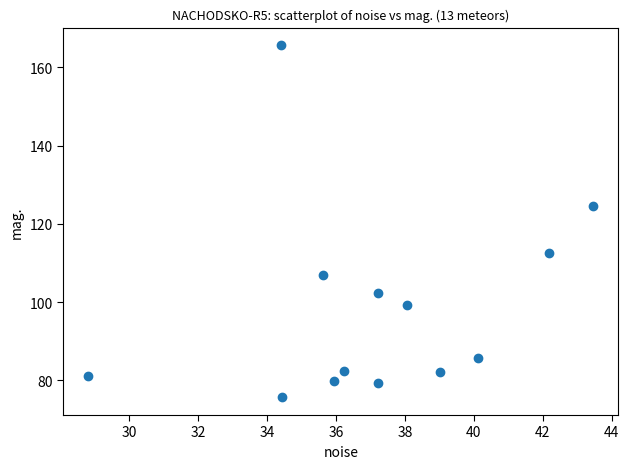

What is the range of Y values (max minus min)?

90.0